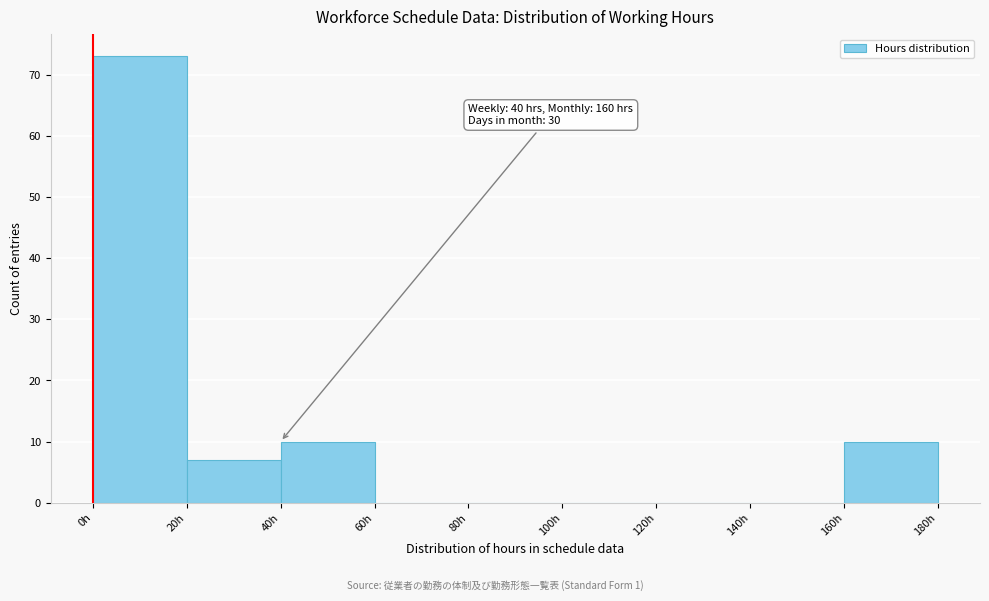

Over which range of the x-axis is the bar tallest?

0 to 20